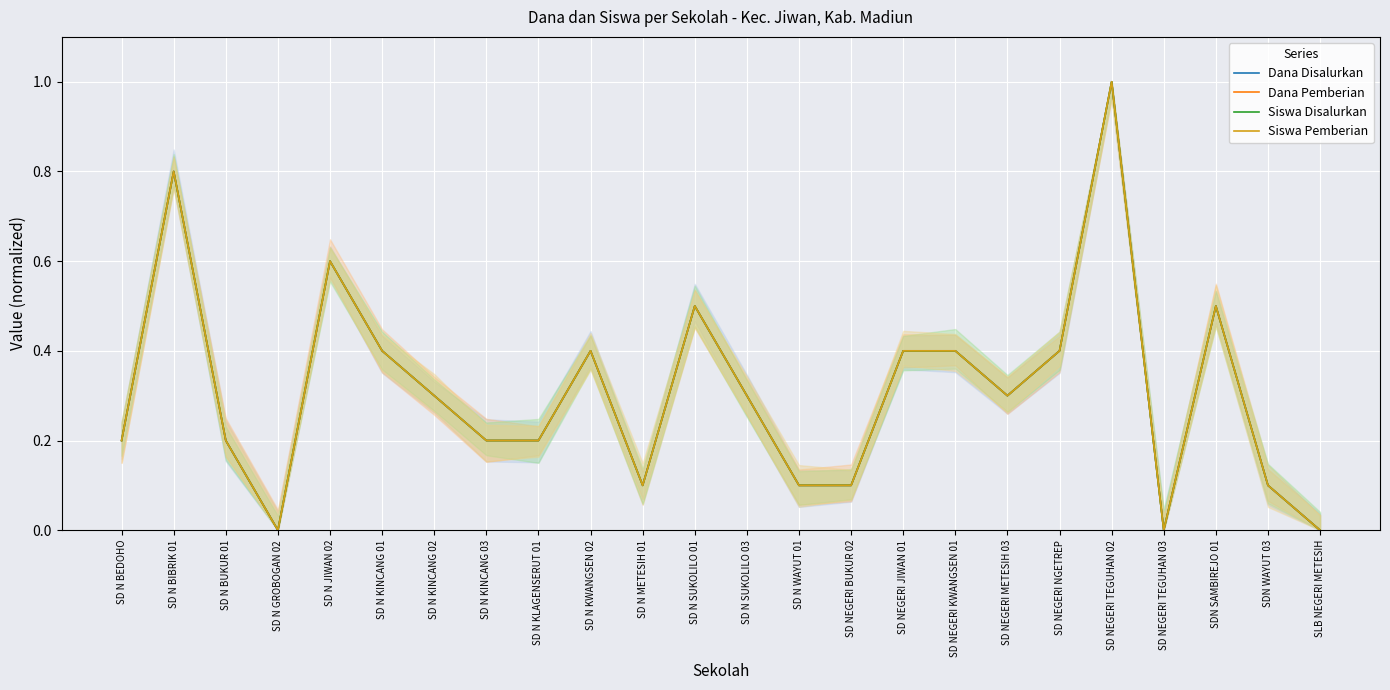

At SD N KINCANG 03, list the series in order from largest to smallest.

Dana Disalurkan, Dana Pemberian, Siswa Disalurkan, Siswa Pemberian